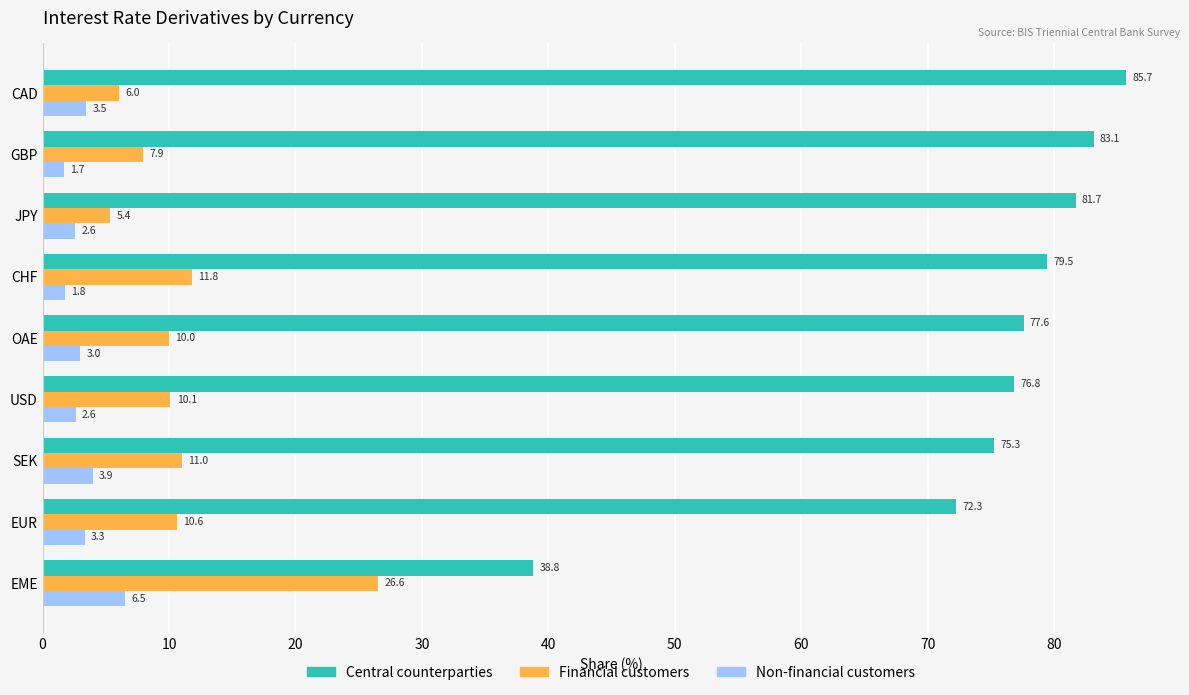

What are all the series names shown in the legend?

Central counterparties, Financial customers, Non-financial customers